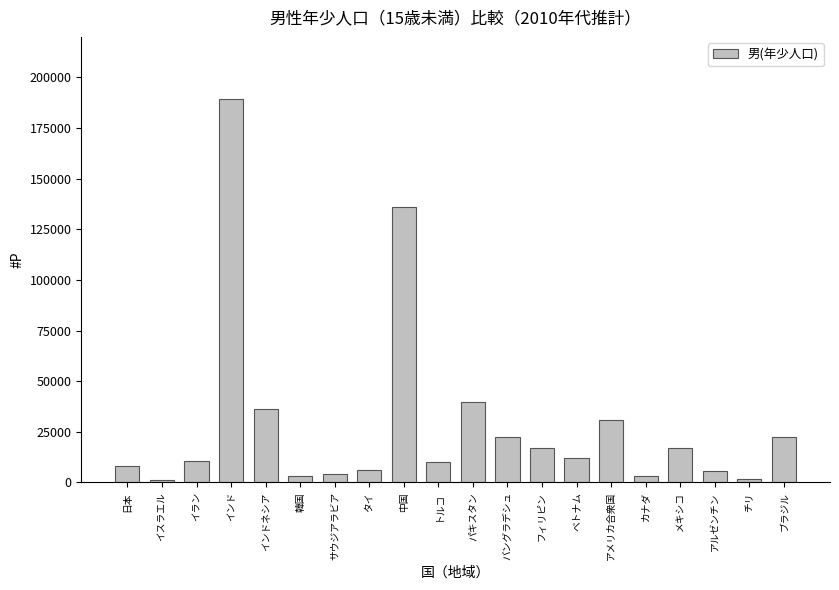

Approximately how many times larger is the value at インド compared to 中国?

1.4